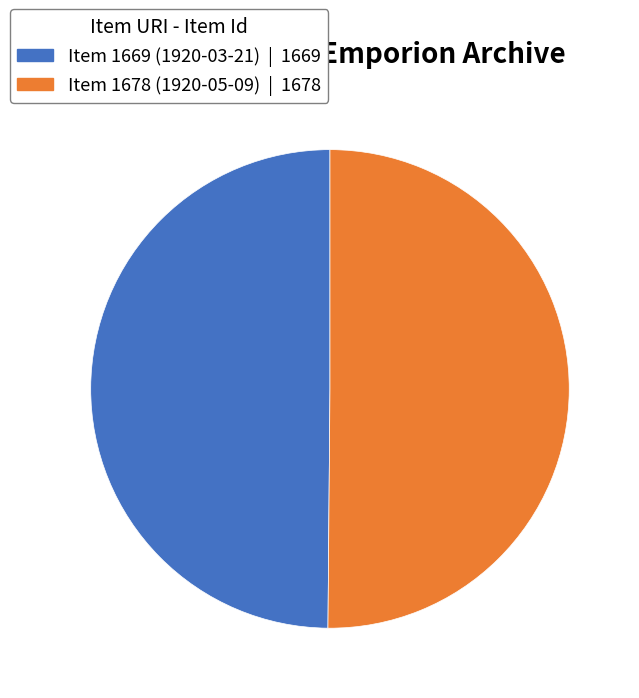

Combined, do Item 1678 (1920-05-09) and Item 1669 (1920-03-21) account for over 50%?

Yes